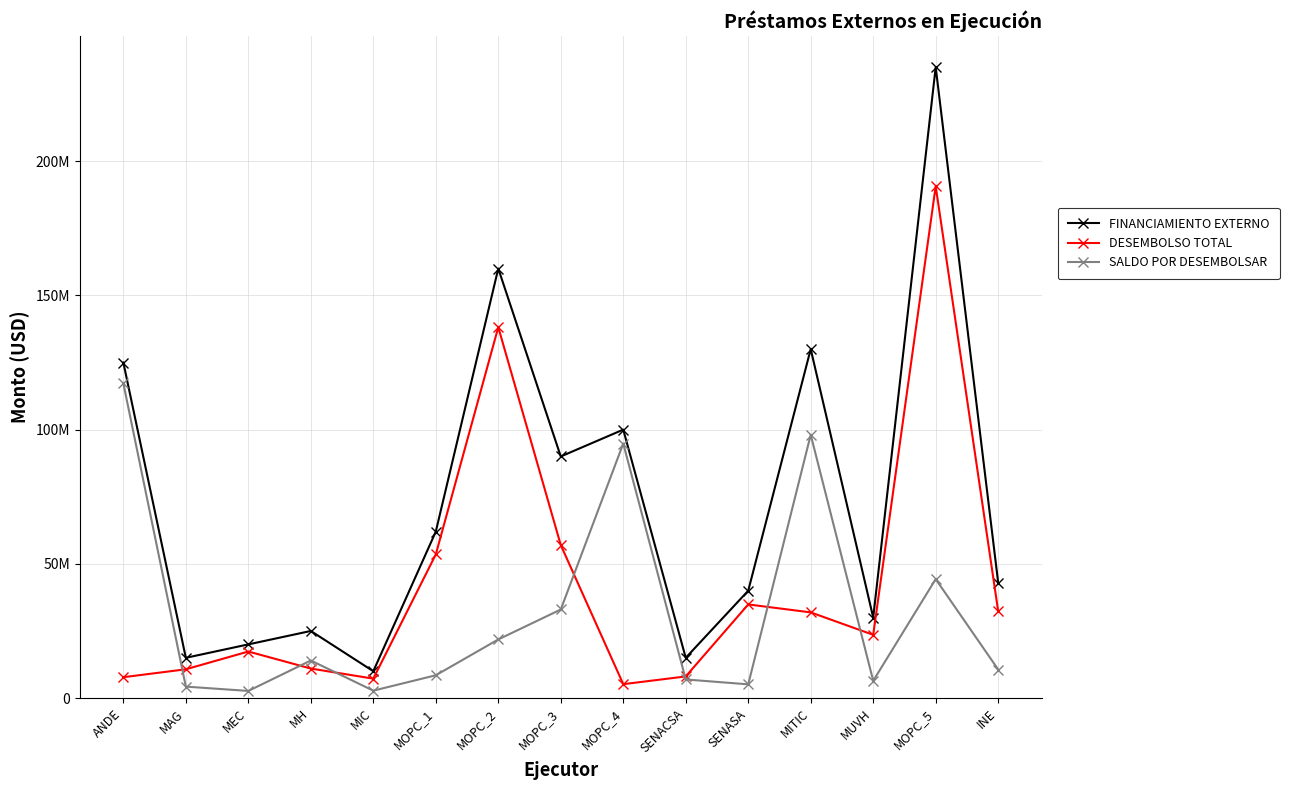

Is the value of FINANCIAMIENTO EXTERNO at ANDE greater than the value of SALDO POR DESEMBOLSAR at MOPC_3?

Yes